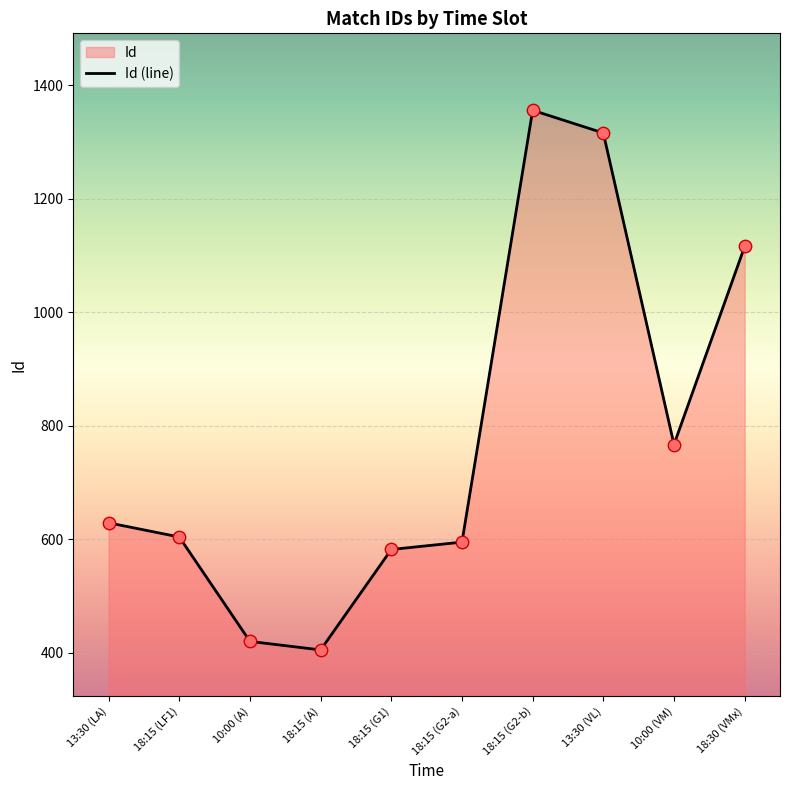

Which has a higher value, 18:15 (G2-b) or 13:30 (LA)?

18:15 (G2-b)